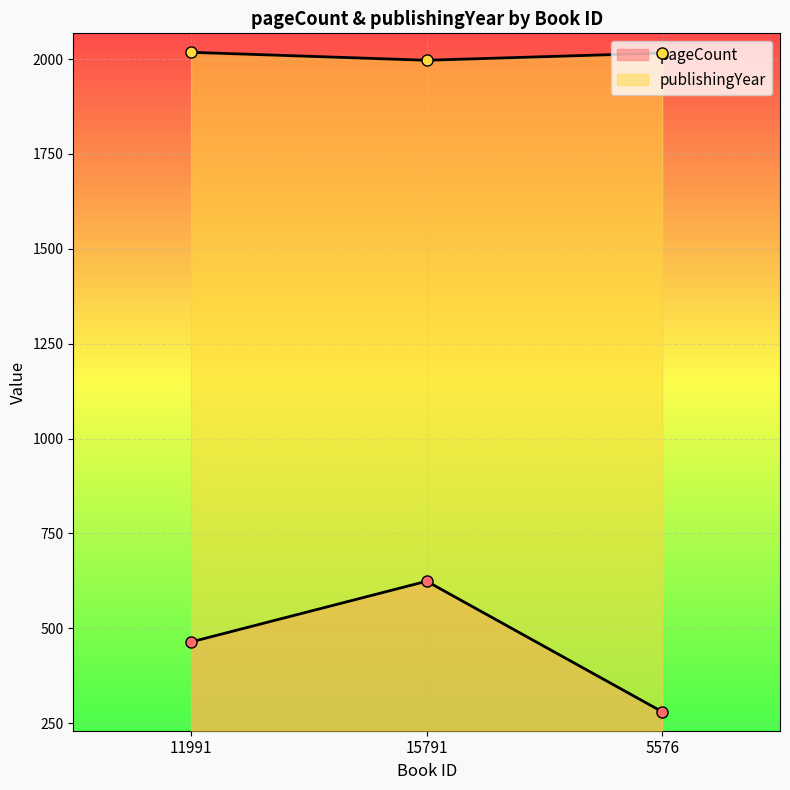

What is the highest value of the pageCount series?

624